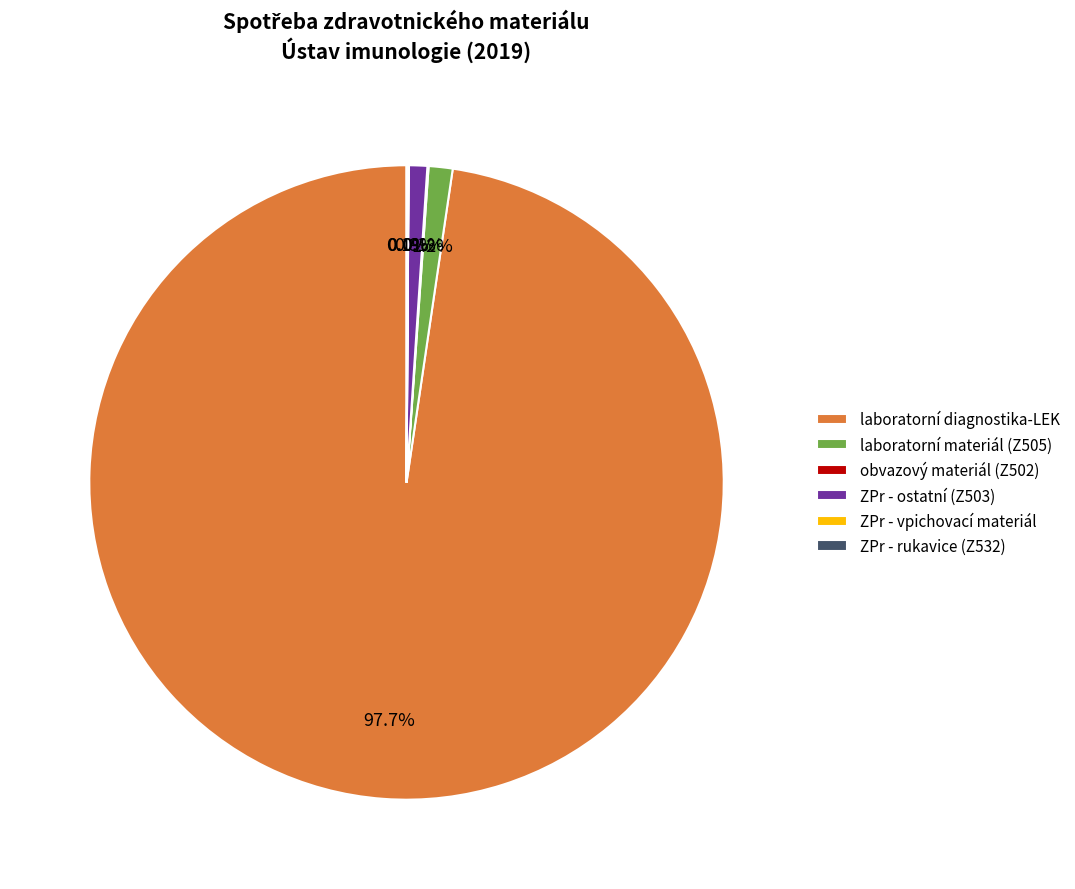

Combined, do laboratorní materiál (Z505) and laboratorní diagnostika-LEK account for over 50%?

Yes